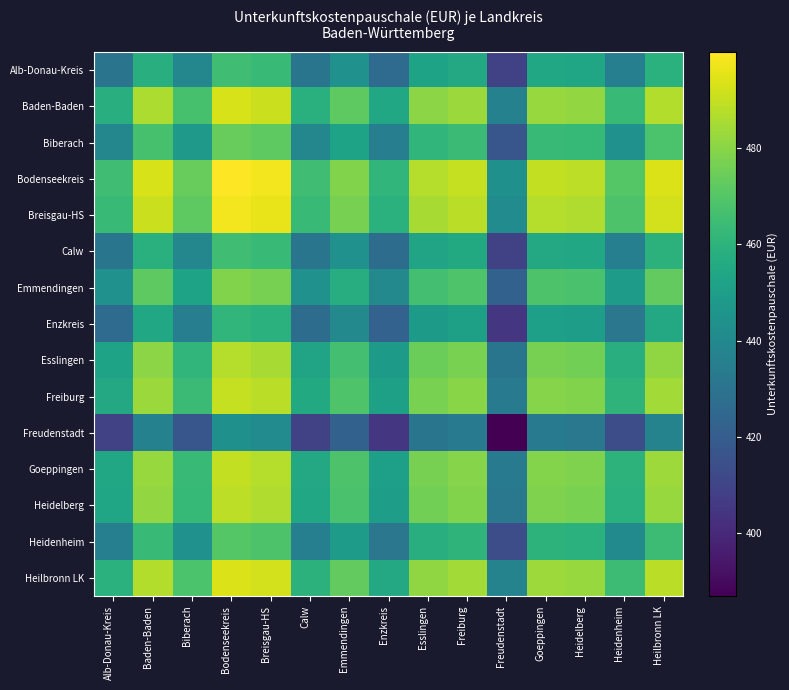

Reading left to right, transcribe all the data shown in this chart.

Alb-Donau-Kreis: Alb-Donau-Kreis=430.5	Baden-Baden=458.3	Biberach=439.1	Bodenseekreis=465.2	Breisgau-HS=463.3	Calw=430.8	Emmendingen=444.0	Enzkreis=426.5	Esslingen=452.5	Freiburg=455.3	Freudenstadt=408.8	Goeppingen=454.8	Heidelberg=453.9	Heidenheim=435.6	Heilbronn LK=459.3
Baden-Baden: Alb-Donau-Kreis=458.3	Baden-Baden=486.0	Biberach=466.9	Bodenseekreis=492.9	Breisgau-HS=491.0	Calw=458.5	Emmendingen=471.8	Enzkreis=454.2	Esslingen=480.3	Freiburg=483.0	Freudenstadt=436.5	Goeppingen=482.5	Heidelberg=481.6	Heidenheim=463.4	Heilbronn LK=487.0
Biberach: Alb-Donau-Kreis=439.1	Baden-Baden=466.9	Biberach=447.8	Bodenseekreis=473.8	Breisgau-HS=471.9	Calw=439.4	Emmendingen=452.6	Enzkreis=435.1	Esslingen=461.1	Freiburg=463.9	Freudenstadt=417.4	Goeppingen=463.4	Heidelberg=462.5	Heidenheim=444.3	Heilbronn LK=467.9
Bodenseekreis: Alb-Donau-Kreis=465.2	Baden-Baden=492.9	Biberach=473.8	Bodenseekreis=499.9	Breisgau-HS=497.9	Calw=465.4	Emmendingen=478.7	Enzkreis=461.1	Esslingen=487.2	Freiburg=489.9	Freudenstadt=443.4	Goeppingen=489.4	Heidelberg=488.5	Heidenheim=470.3	Heilbronn LK=493.9
Breisgau-HS: Alb-Donau-Kreis=463.3	Baden-Baden=491.0	Biberach=471.9	Bodenseekreis=497.9	Breisgau-HS=496.0	Calw=463.5	Emmendingen=476.8	Enzkreis=459.2	Esslingen=485.3	Freiburg=488.0	Freudenstadt=441.5	Goeppingen=487.5	Heidelberg=486.6	Heidenheim=468.4	Heilbronn LK=492.0
Calw: Alb-Donau-Kreis=430.8	Baden-Baden=458.5	Biberach=439.4	Bodenseekreis=465.4	Breisgau-HS=463.5	Calw=431.0	Emmendingen=444.3	Enzkreis=426.7	Esslingen=452.8	Freiburg=455.5	Freudenstadt=409.0	Goeppingen=455.0	Heidelberg=454.1	Heidenheim=435.9	Heilbronn LK=459.5
Emmendingen: Alb-Donau-Kreis=444.0	Baden-Baden=471.8	Biberach=452.6	Bodenseekreis=478.7	Breisgau-HS=476.8	Calw=444.3	Emmendingen=457.5	Enzkreis=439.9	Esslingen=466.0	Freiburg=468.8	Freudenstadt=422.3	Goeppingen=468.3	Heidelberg=467.4	Heidenheim=449.1	Heilbronn LK=472.8
Enzkreis: Alb-Donau-Kreis=426.5	Baden-Baden=454.2	Biberach=435.1	Bodenseekreis=461.1	Breisgau-HS=459.2	Calw=426.7	Emmendingen=439.9	Enzkreis=422.4	Esslingen=448.4	Freiburg=451.2	Freudenstadt=404.7	Goeppingen=450.7	Heidelberg=449.8	Heidenheim=431.6	Heilbronn LK=455.2
Esslingen: Alb-Donau-Kreis=452.5	Baden-Baden=480.3	Biberach=461.1	Bodenseekreis=487.2	Breisgau-HS=485.3	Calw=452.8	Emmendingen=466.0	Enzkreis=448.4	Esslingen=474.5	Freiburg=477.3	Freudenstadt=430.8	Goeppingen=476.8	Heidelberg=475.9	Heidenheim=457.6	Heilbronn LK=481.3
Freiburg: Alb-Donau-Kreis=455.3	Baden-Baden=483.0	Biberach=463.9	Bodenseekreis=489.9	Breisgau-HS=488.0	Calw=455.5	Emmendingen=468.8	Enzkreis=451.2	Esslingen=477.3	Freiburg=480.0	Freudenstadt=433.5	Goeppingen=479.5	Heidelberg=478.6	Heidenheim=460.4	Heilbronn LK=484.0
Freudenstadt: Alb-Donau-Kreis=408.8	Baden-Baden=436.5	Biberach=417.4	Bodenseekreis=443.4	Breisgau-HS=441.5	Calw=409.0	Emmendingen=422.3	Enzkreis=404.7	Esslingen=430.8	Freiburg=433.5	Freudenstadt=387.0	Goeppingen=433.0	Heidelberg=432.1	Heidenheim=413.9	Heilbronn LK=437.5
Goeppingen: Alb-Donau-Kreis=454.8	Baden-Baden=482.5	Biberach=463.4	Bodenseekreis=489.4	Breisgau-HS=487.5	Calw=455.0	Emmendingen=468.3	Enzkreis=450.7	Esslingen=476.8	Freiburg=479.5	Freudenstadt=433.0	Goeppingen=479.0	Heidelberg=478.1	Heidenheim=459.9	Heilbronn LK=483.5
Heidelberg: Alb-Donau-Kreis=453.9	Baden-Baden=481.6	Biberach=462.5	Bodenseekreis=488.5	Breisgau-HS=486.6	Calw=454.1	Emmendingen=467.4	Enzkreis=449.8	Esslingen=475.9	Freiburg=478.6	Freudenstadt=432.1	Goeppingen=478.1	Heidelberg=477.2	Heidenheim=459.0	Heilbronn LK=482.6
Heidenheim: Alb-Donau-Kreis=435.6	Baden-Baden=463.4	Biberach=444.3	Bodenseekreis=470.3	Breisgau-HS=468.4	Calw=435.9	Emmendingen=449.1	Enzkreis=431.6	Esslingen=457.6	Freiburg=460.4	Freudenstadt=413.9	Goeppingen=459.9	Heidelberg=459.0	Heidenheim=440.8	Heilbronn LK=464.4
Heilbronn LK: Alb-Donau-Kreis=459.3	Baden-Baden=487.0	Biberach=467.9	Bodenseekreis=493.9	Breisgau-HS=492.0	Calw=459.5	Emmendingen=472.8	Enzkreis=455.2	Esslingen=481.3	Freiburg=484.0	Freudenstadt=437.5	Goeppingen=483.5	Heidelberg=482.6	Heidenheim=464.4	Heilbronn LK=488.0